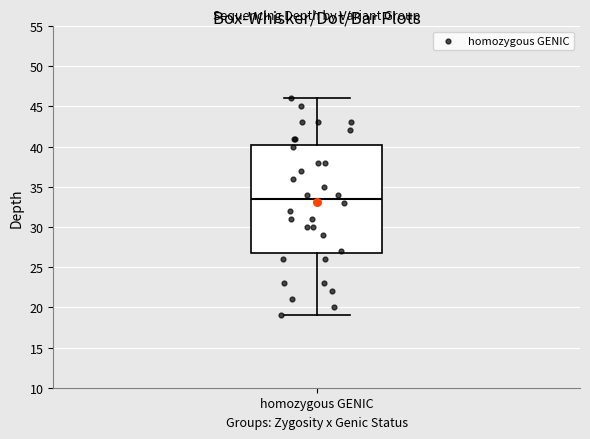

Transcribe this box plot: give where the median line is, the range the box spans, and where the two whiskers end, as read against the y-axis. The values are not printed on the chart, so give them approximately, as read against the axis.

median 33.5, box 27.0 to 40.5, whiskers 19.0 to 46.0